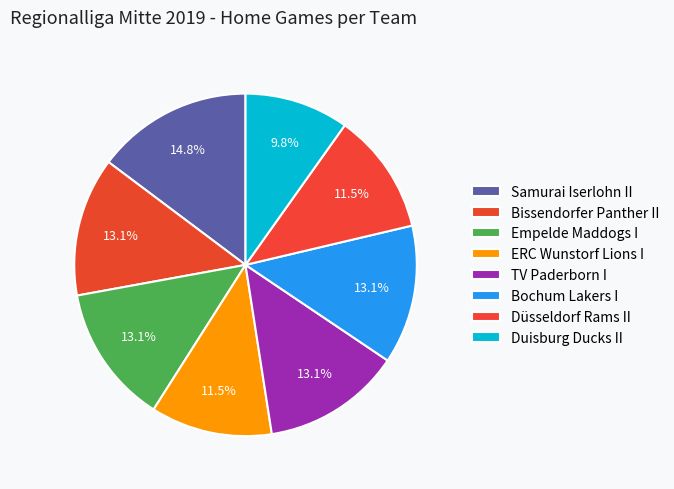

How many segments does this pie chart have?

8